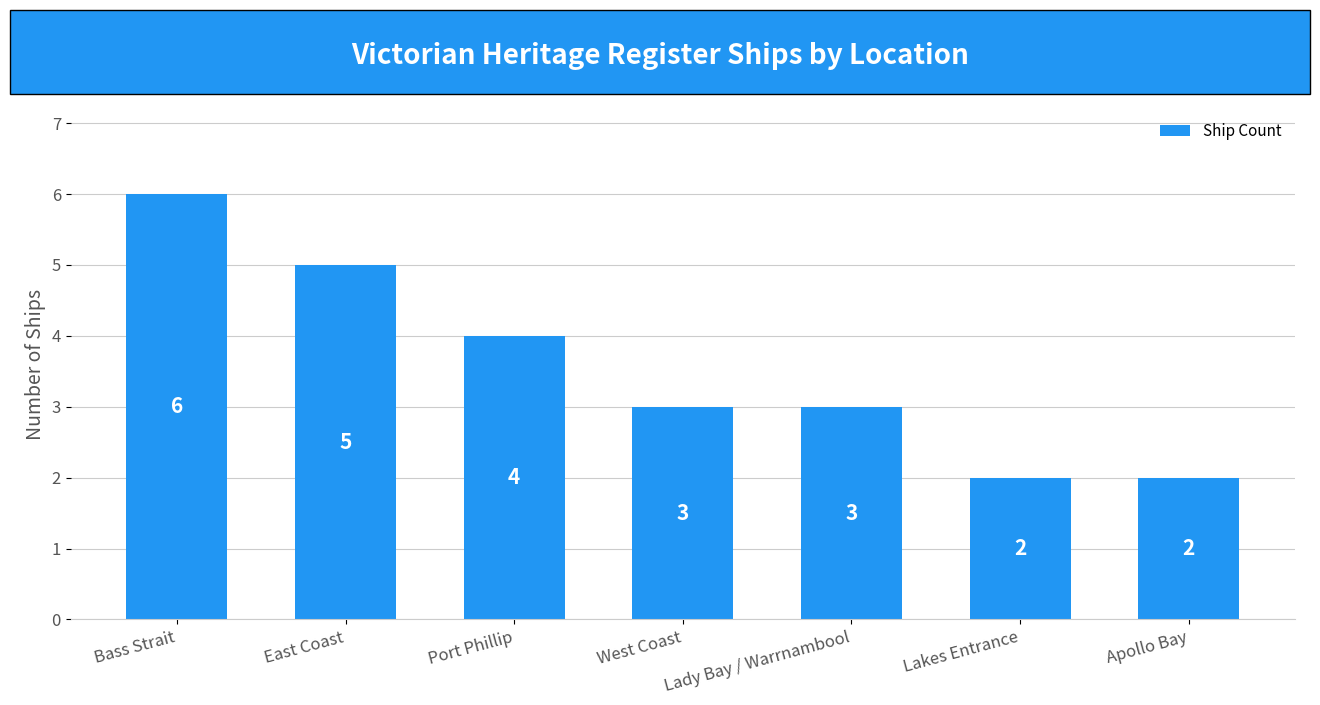

What is the maximum value shown in the chart?

6